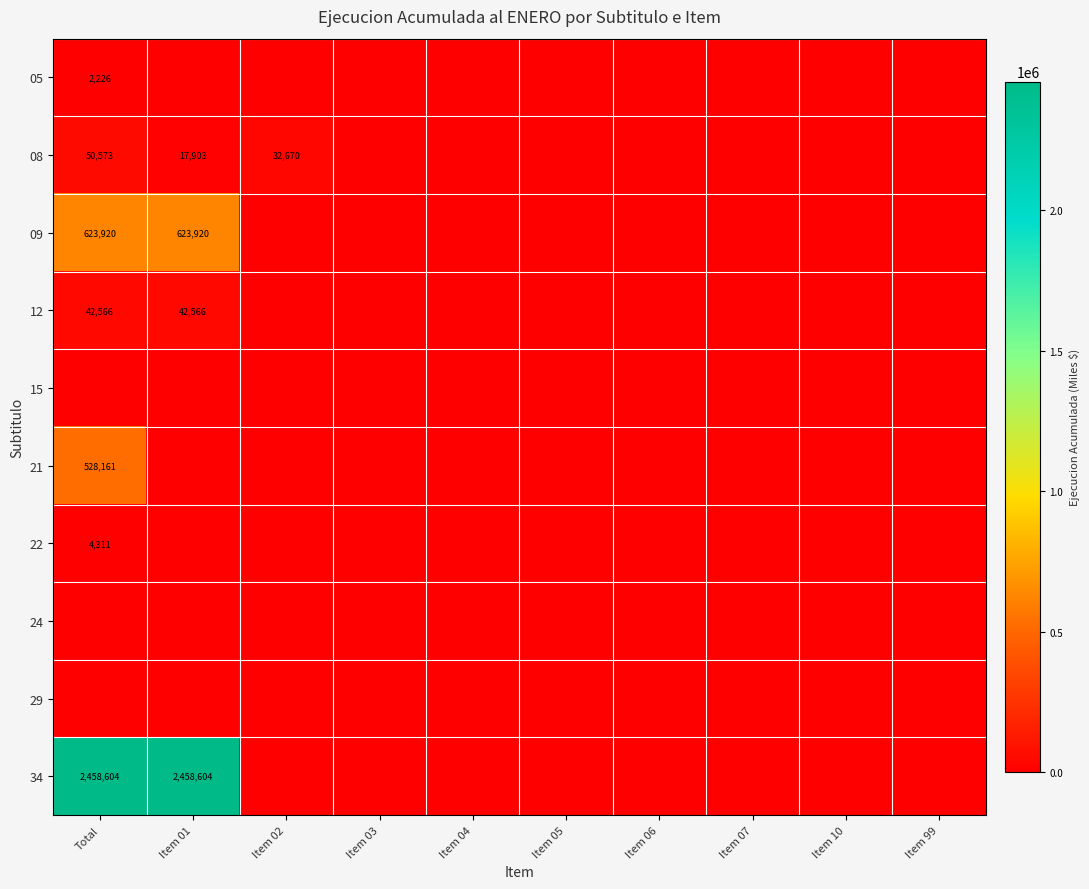

The 12 series shows 42566 at Total. True or false?

True